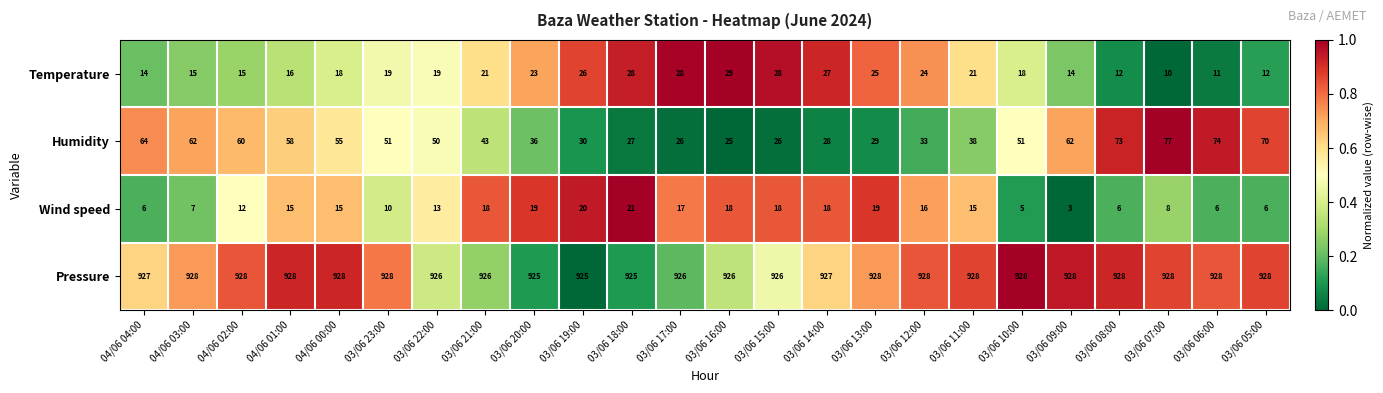

List the series in order of their peak value, highest first.

Pressure, Humidity, Temperature, Wind speed